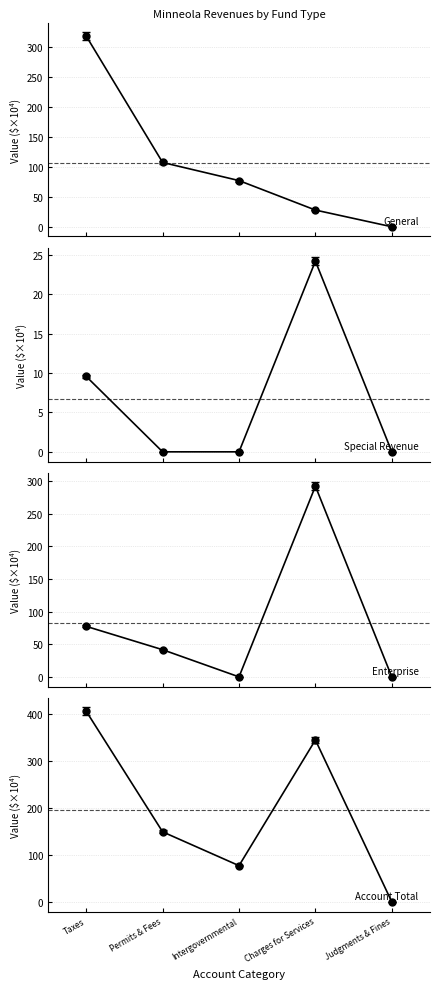

True or false: Special Revenue and Account Total cross at least once.

False